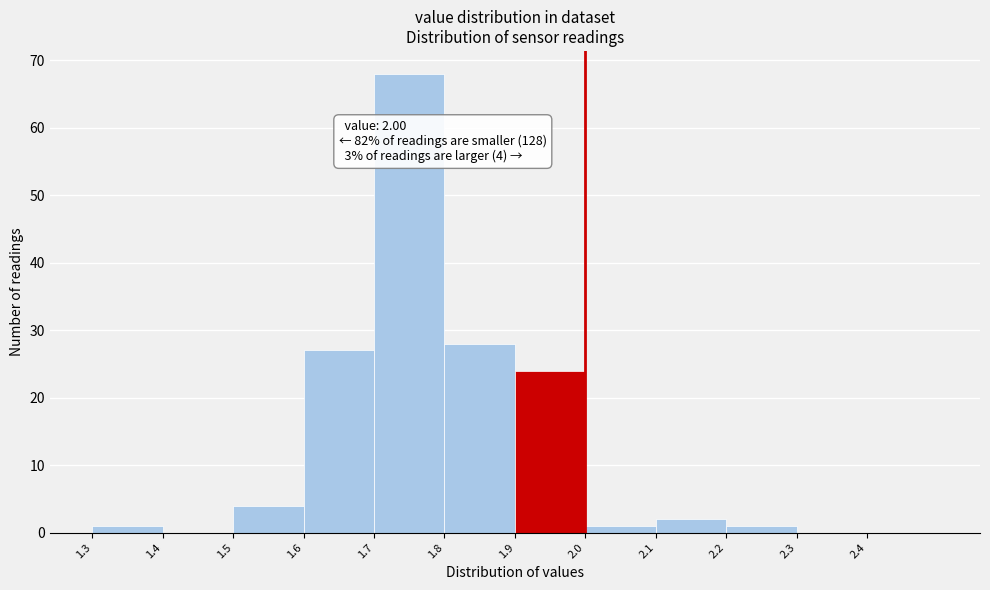

Over which range of the x-axis is the bar tallest?

1.7 to 1.8